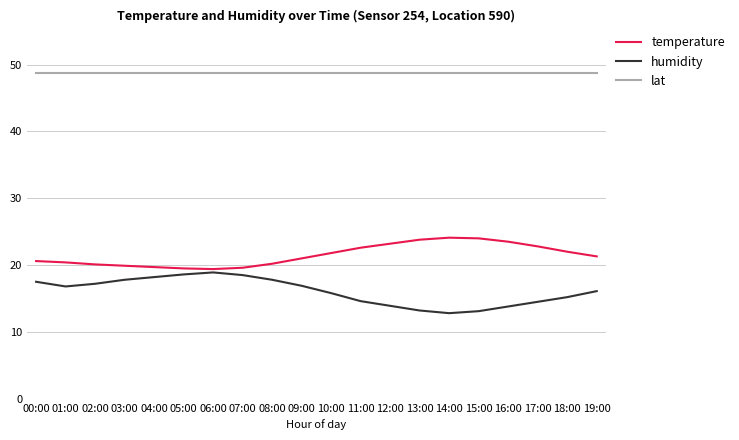

True or false: humidity and lat cross at least once.

False